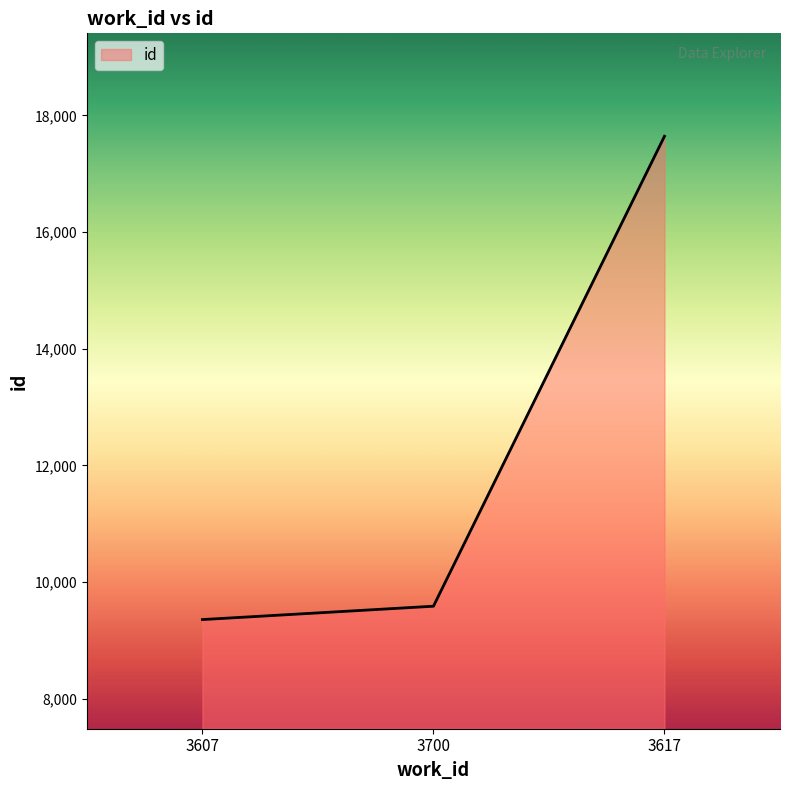

Rank the categories by value from highest to lowest.

3617, 3700, 3607